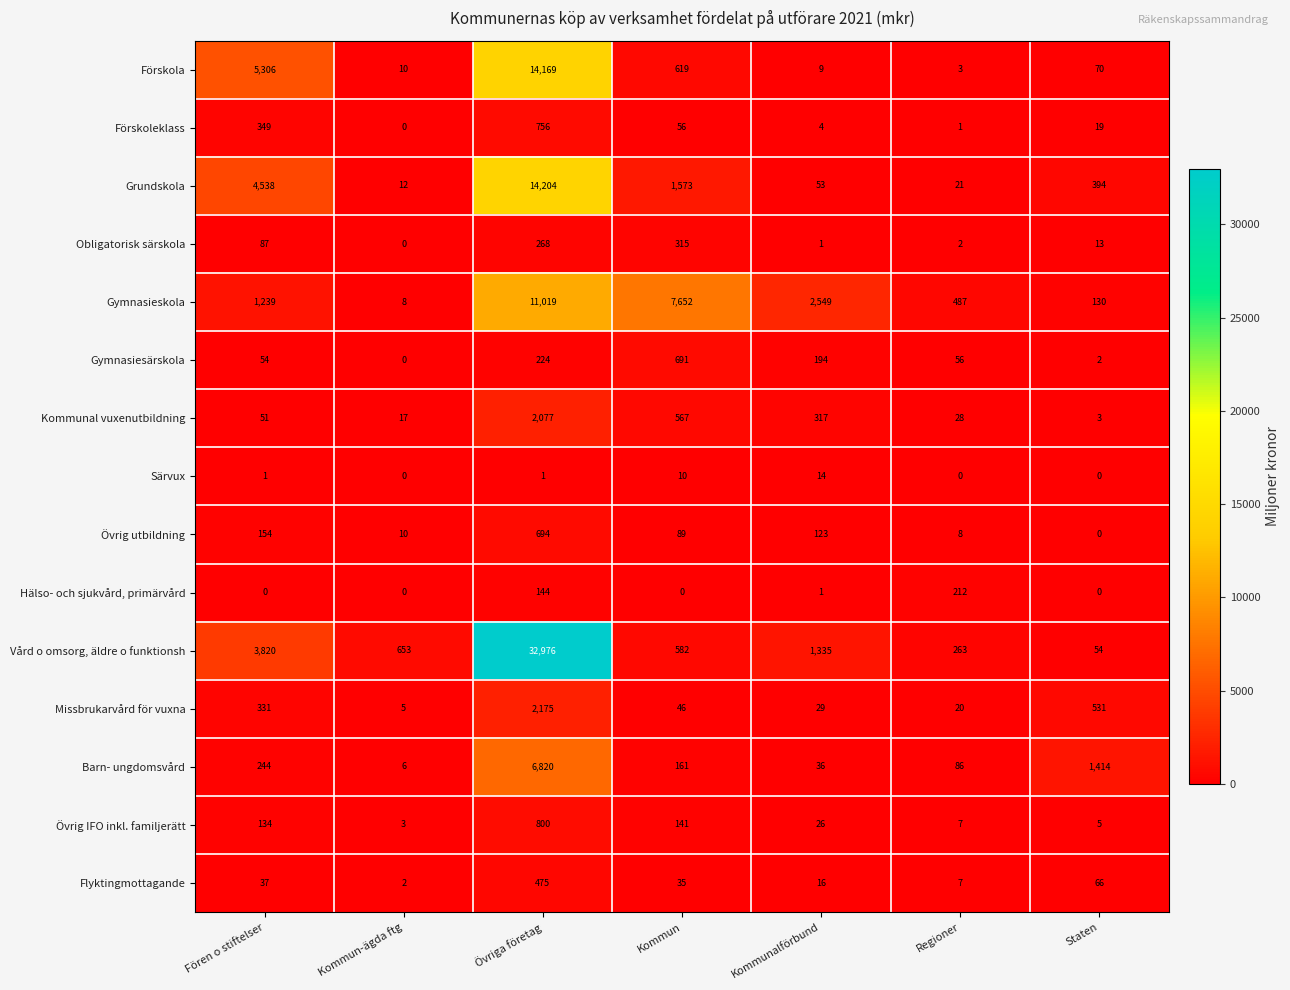

Rank the series by their maximum value, from highest to lowest.

Vård o omsorg, äldre o funktionsh, Grundskola, Förskola, Gymnasieskola, Barn- ungdomsvård, Missbrukarvård för vuxna, Kommunal vuxenutbildning, Övrig IFO inkl. familjerätt, Förskoleklass, Övrig utbildning, Gymnasiesärskola, Flyktingmottagande, Obligatorisk särskola, Hälso- och sjukvård, primärvård, Särvux